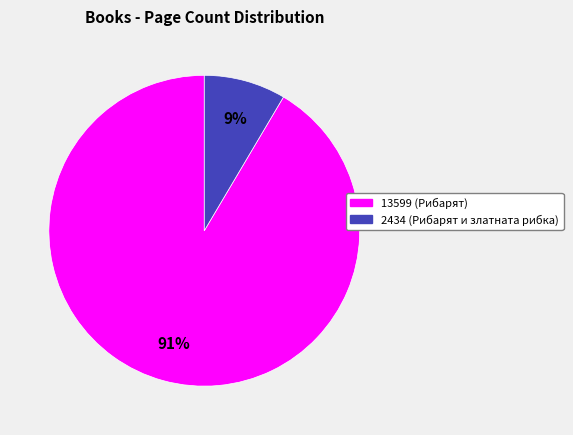

True or false: 2434 accounts for 17% of the total.

False